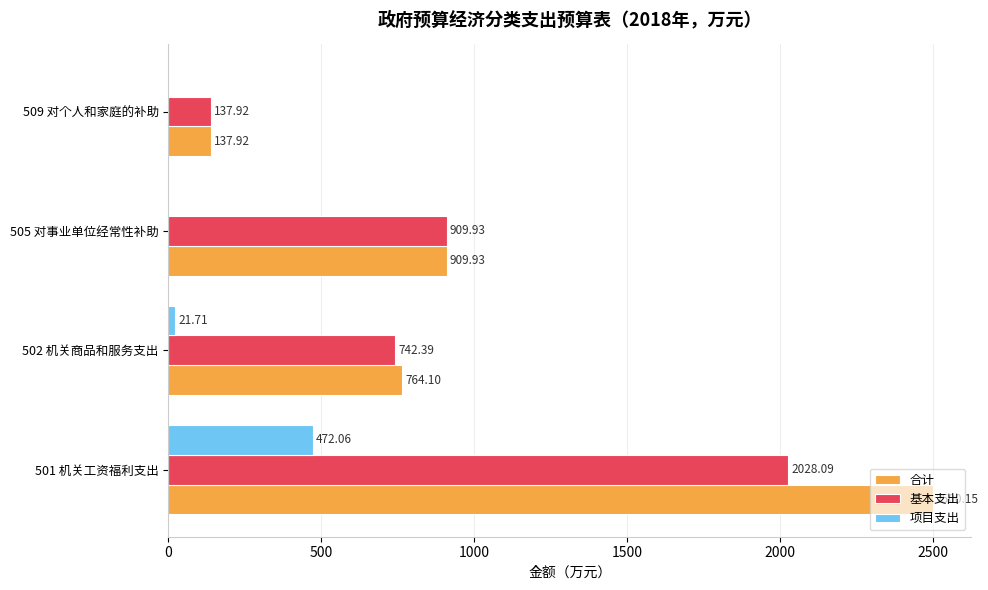

How many values in the 基本支出 series exceed 909?

2